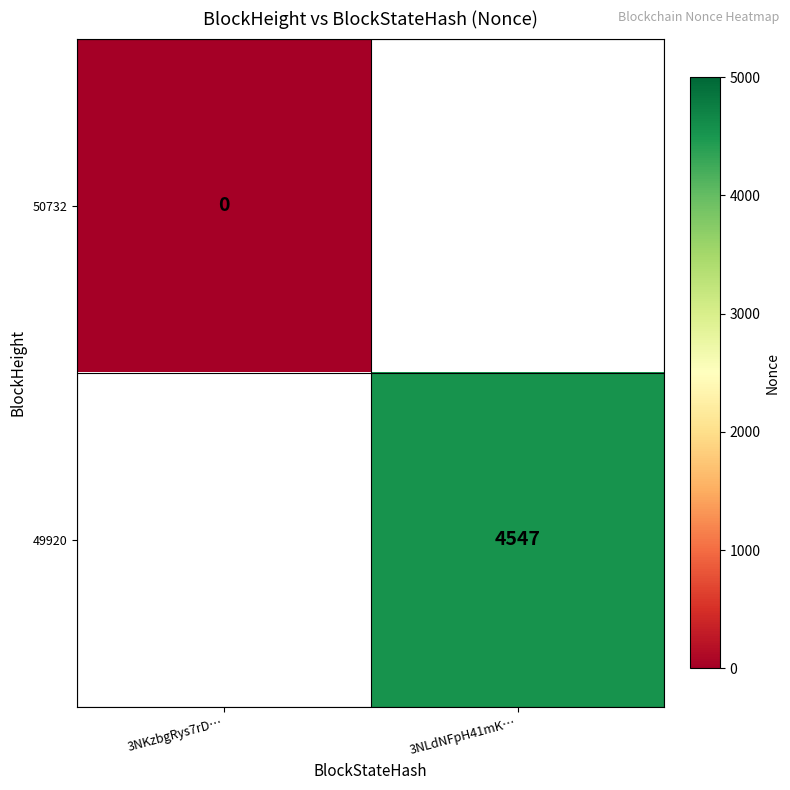

Is it true that 49920 equals 4547 at 3NLdNFpH41mK…?

True